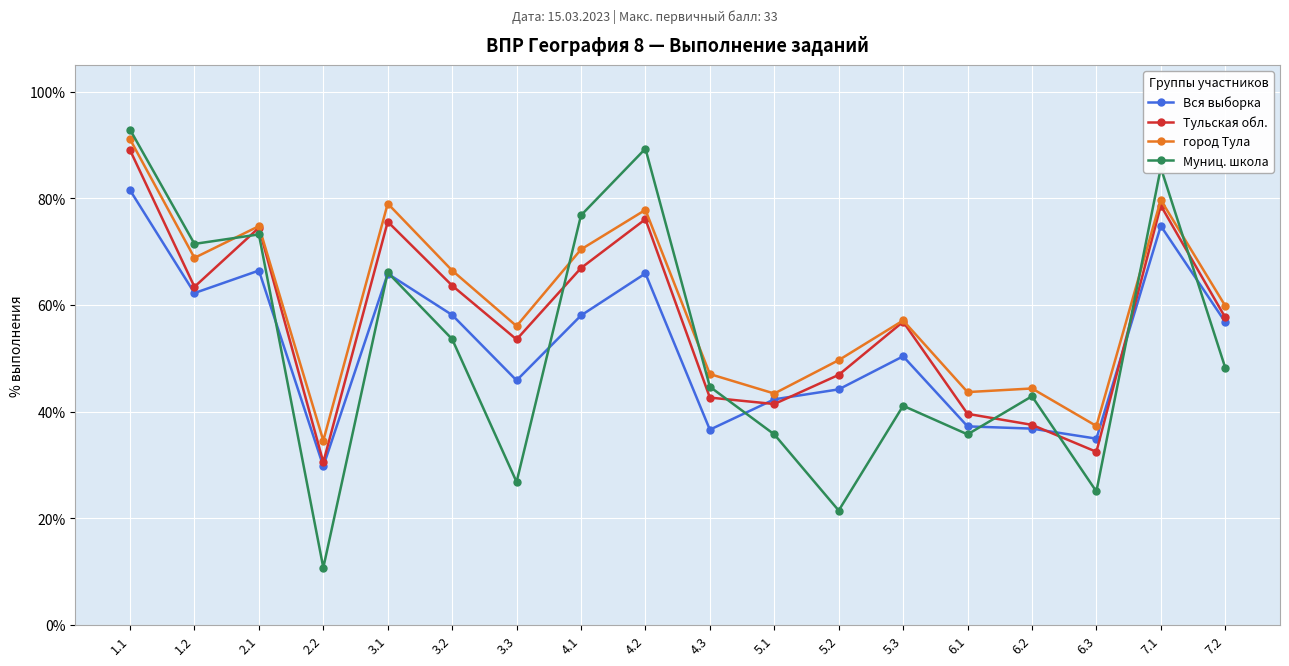

At which label does Муниц. школа reach its minimum?

2.2